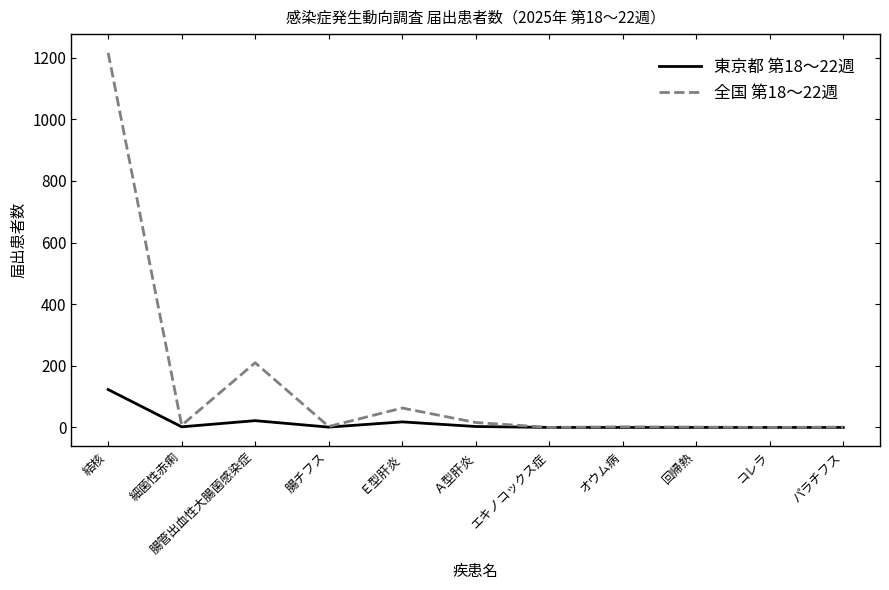

Which series has the largest total across all categories?

全国 第18〜22週